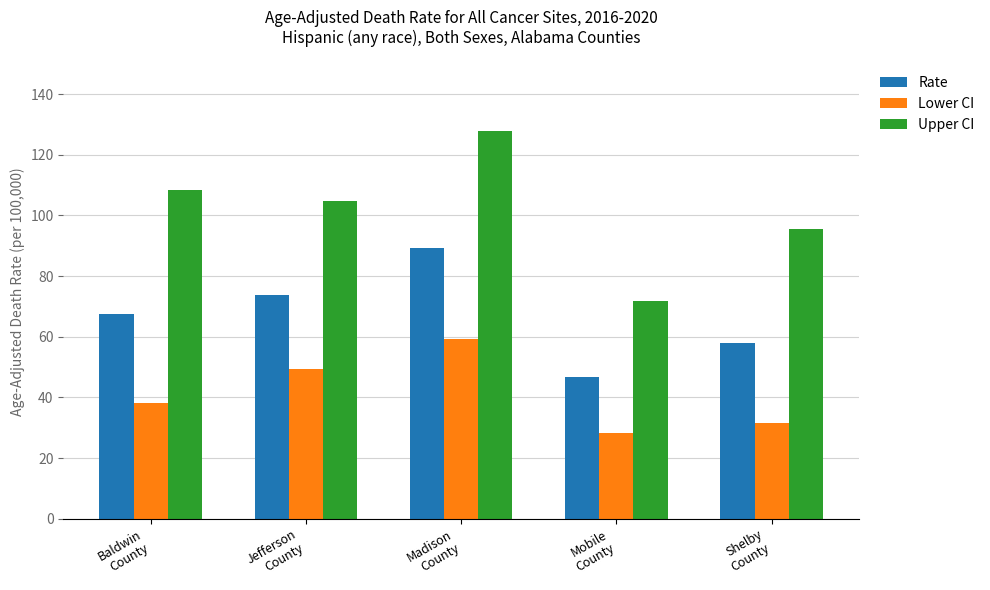

What is the label of the 2nd bar from the left?

Jefferson
County